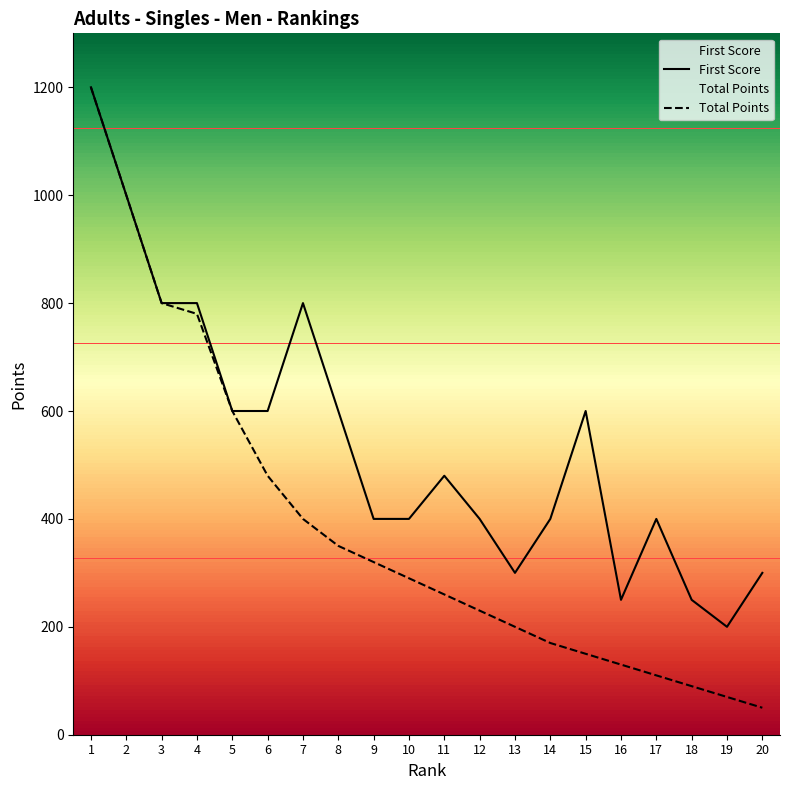

The chart shows a value of 10 at 18. True or false?

False